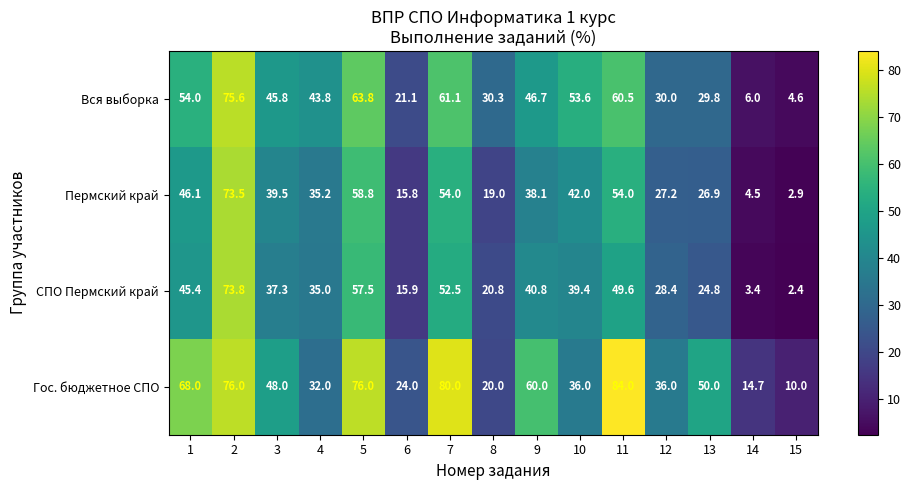

What is the difference between the maximum and second lowest values in the СПО Пермский край series?

70.4